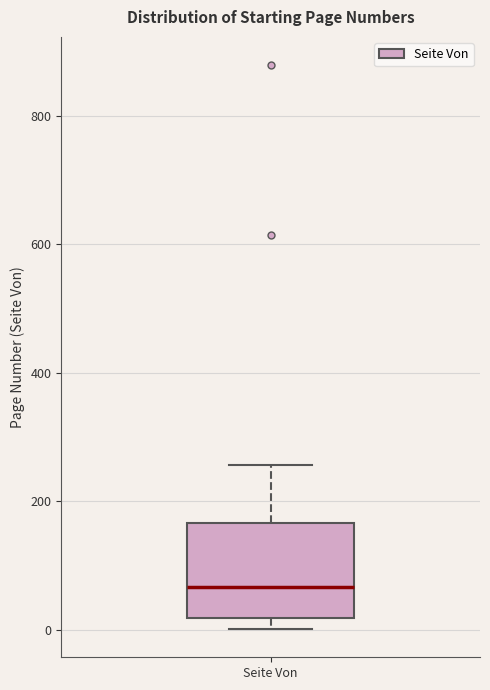

Read this box plot against the y-axis: the position of the median line, the range covered by the box, and the ends of both whiskers. The values are not printed on the chart, so give them approximately, as read against the axis.

median 60, box 20 to 160, whiskers 0 to 260